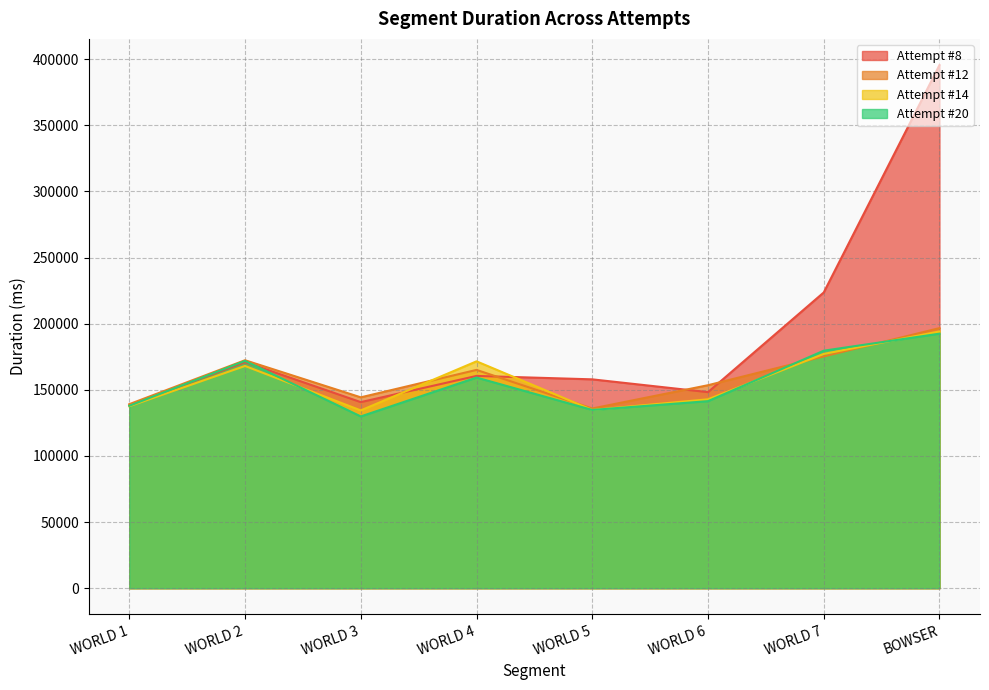

What is the value of the Attempt #14 point at the 3rd from the left?

134400